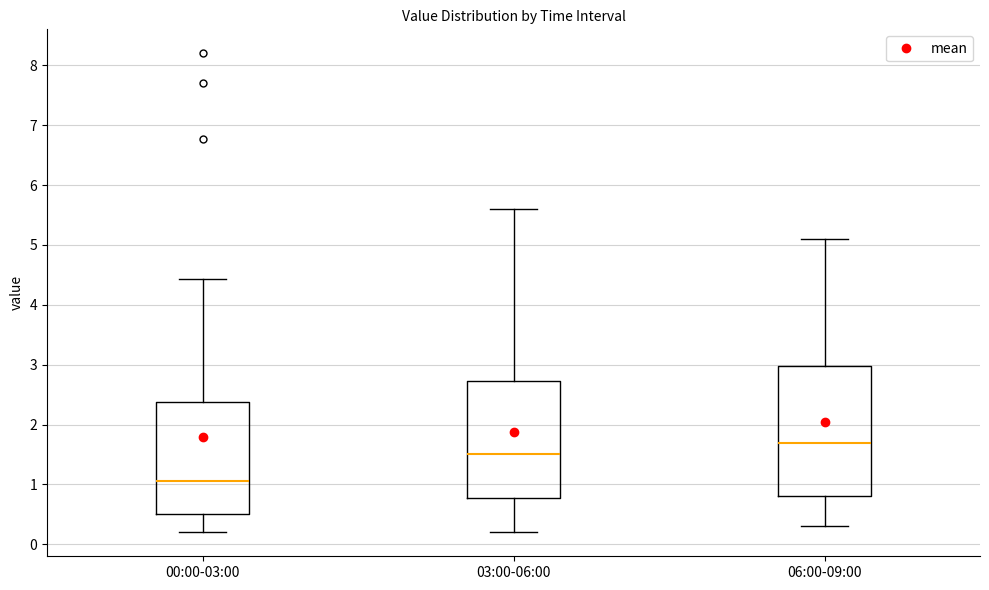

Reading left to right, read every box against the y-axis: the position of its median line, the range the box covers, and the ends of its whiskers. The values are not printed on the chart, so give them approximately, as read against the axis.

00:00-03:00: median 1.1, box 0.5 to 2.4, whiskers 0.2 to 4.4
03:00-06:00: median 1.5, box 0.8 to 2.7, whiskers 0.2 to 5.6
06:00-09:00: median 1.7, box 0.8 to 3.0, whiskers 0.3 to 5.1